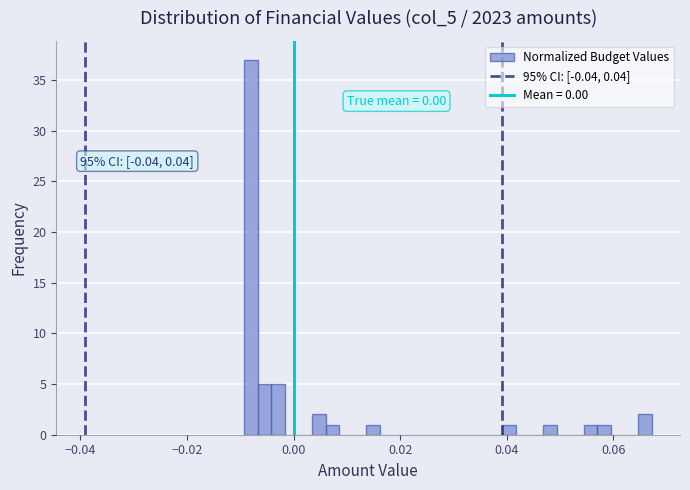

Read against the x-axis, roughly where is the centre of the tallest bar?

-0.008